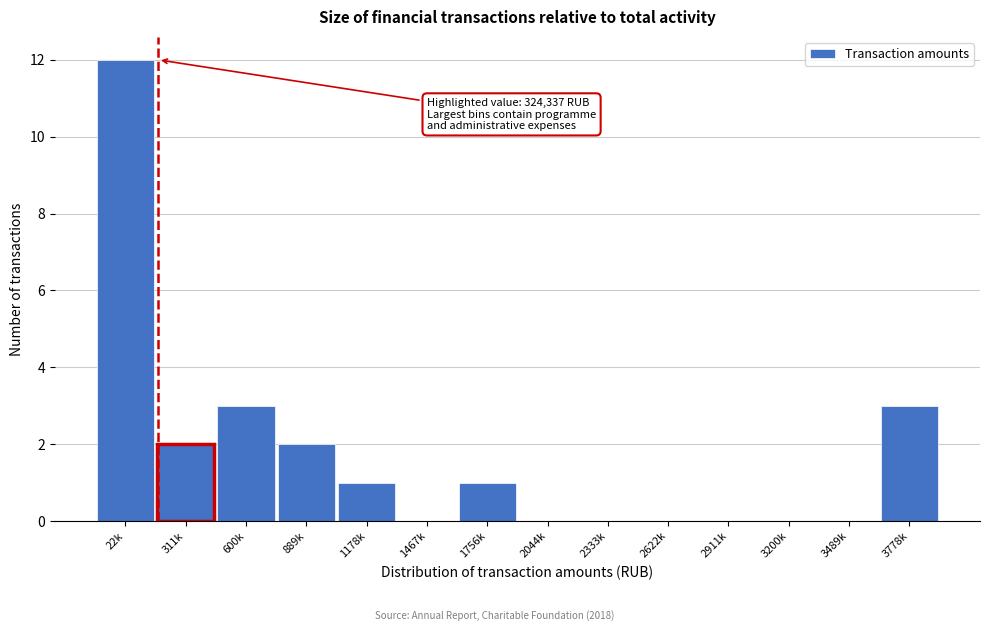

Reading left to right, list all the values displayed in this chart.

22k=12	311k=2	600k=3	889k=2	1178k=1	1467k=0	1756k=1	2044k=0	2333k=0	2622k=0	2911k=0	3200k=0	3489k=0	3778k=3